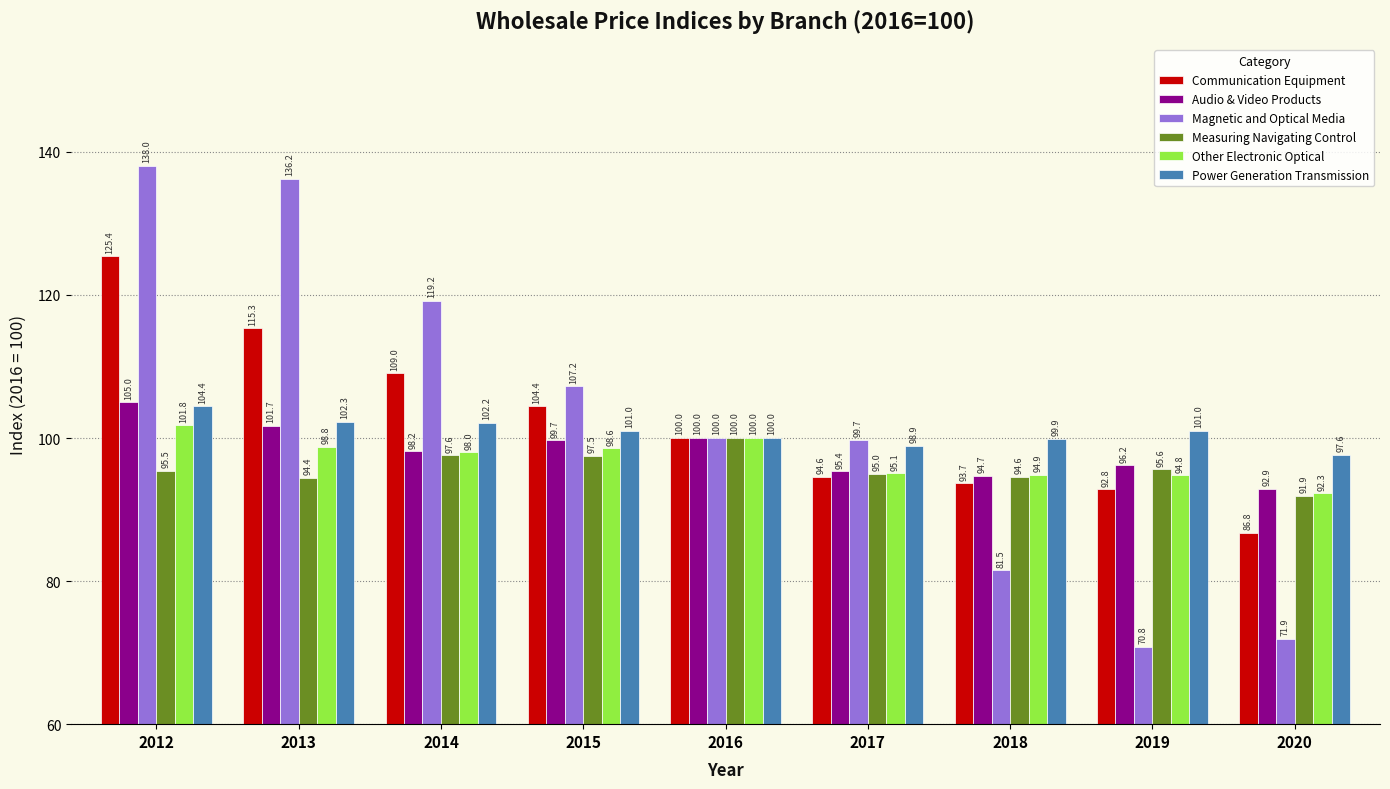

What is the maximum value for Measuring Navigating Control?

100.0